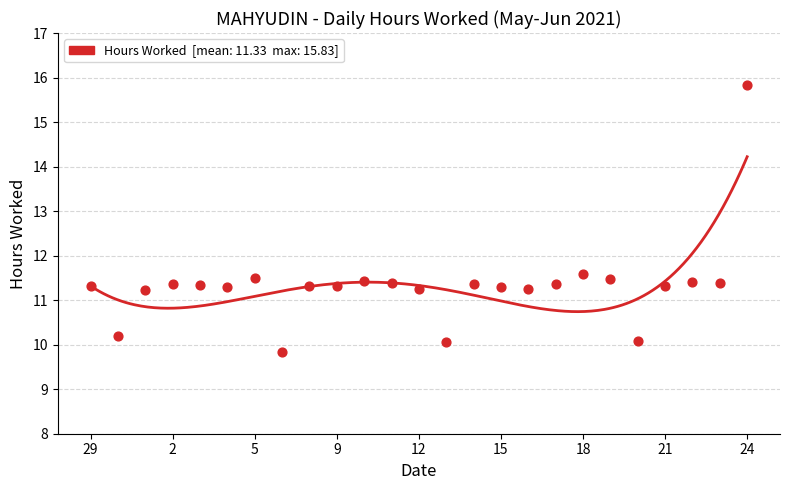

What is the range of Y values (max minus min)?

6.0